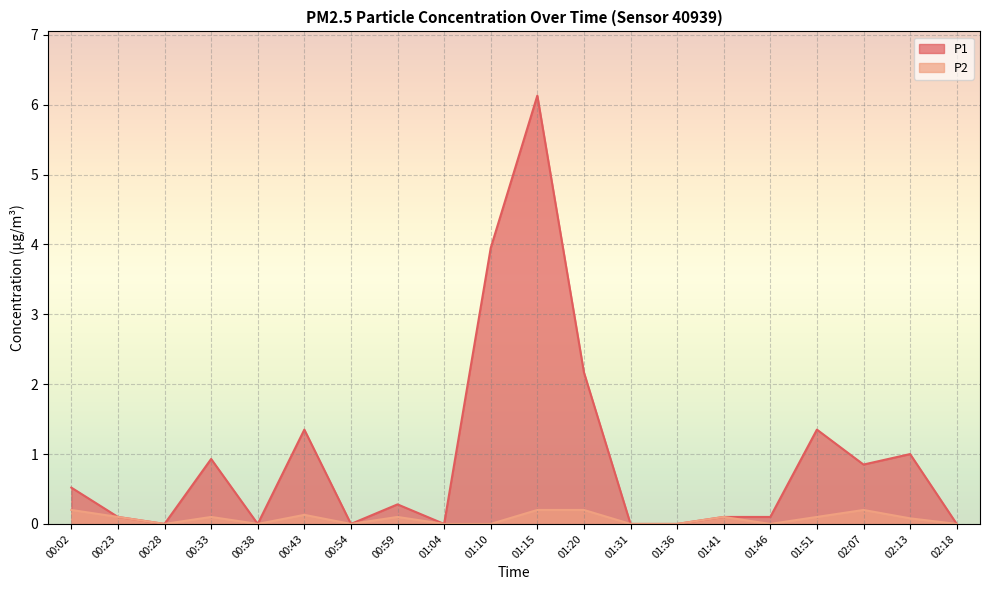

Which category has the highest value across all series?

01:15